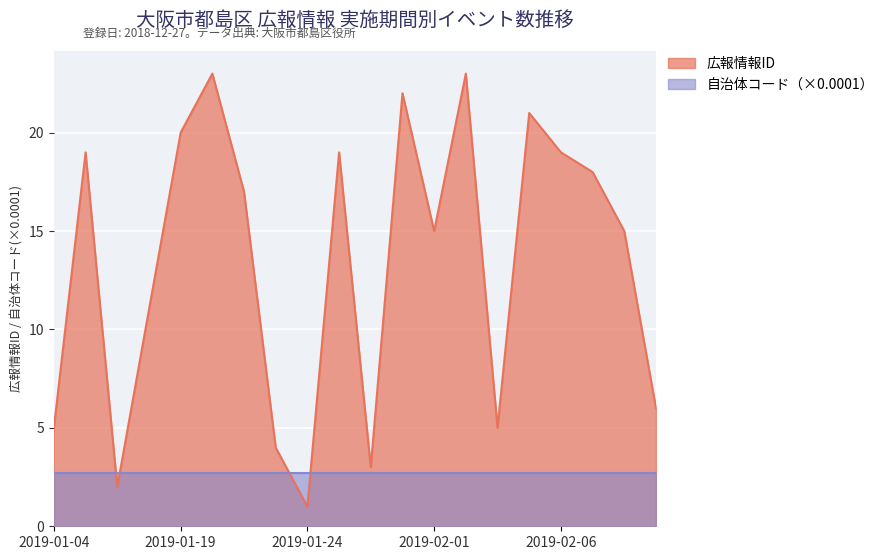

What is the value of the 7th point from the left?

17